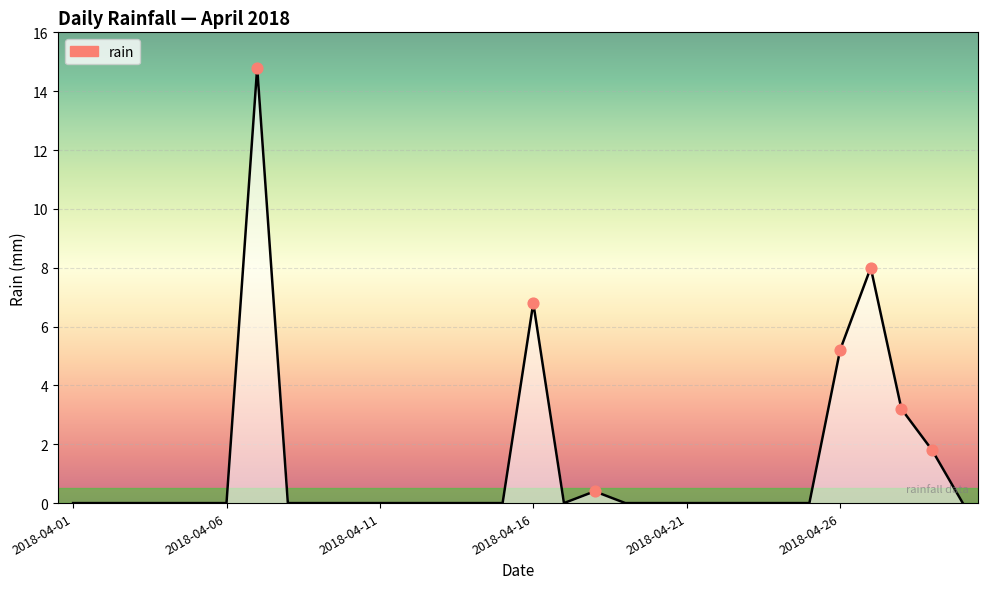

What is the maximum value shown in the chart?

14.8